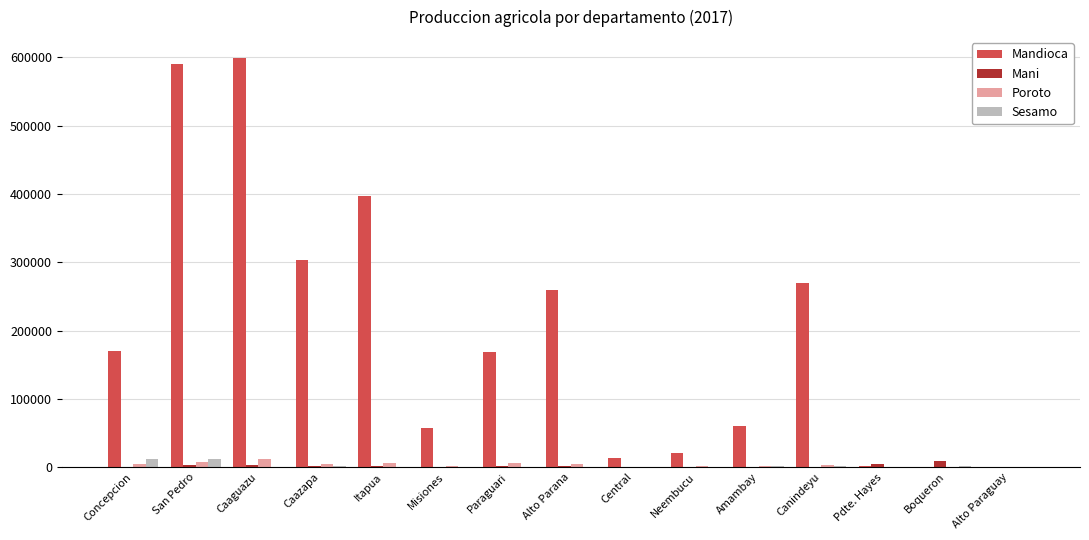

Between Caaguazu and Alto Parana, which series saw the biggest shift?

Mandioca